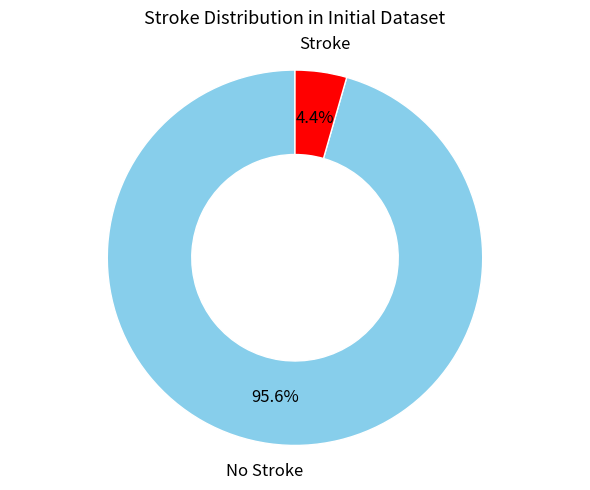

Between Stroke and No Stroke, which is larger?

No Stroke